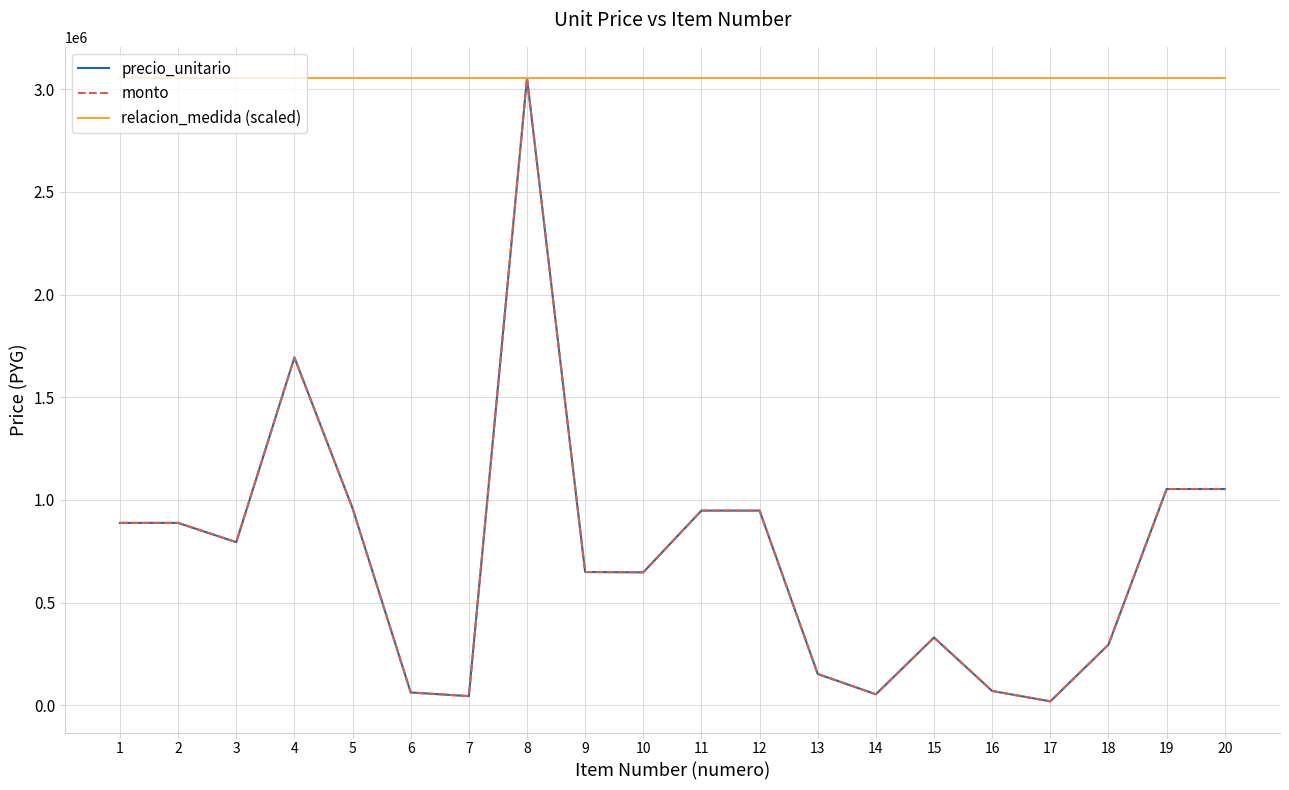

True or false: relacion_medida (scaled) has a value of 777651 at 17.

False